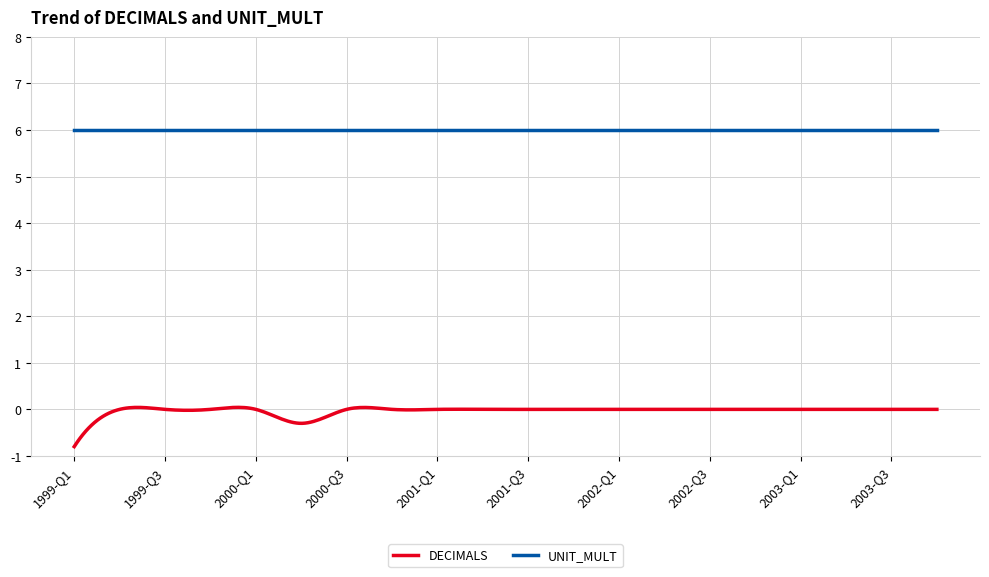

What is the greatest value displayed?

6.0